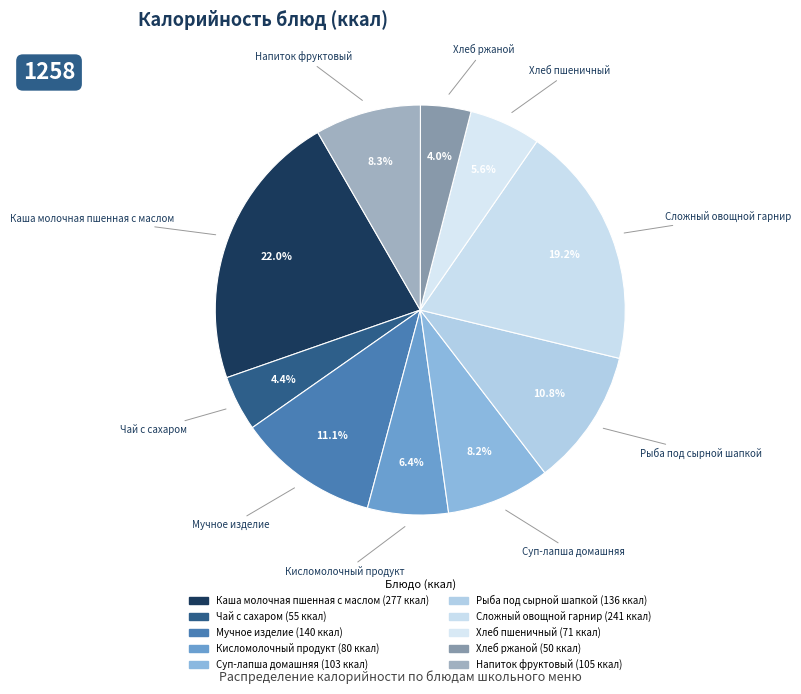

Rank the categories by value from highest to lowest.

Каша молочная пшенная с маслом, Сложный овощной гарнир, Мучное изделие, Рыба под сырной шапкой, Напиток фруктовый, Суп-лапша домашняя, Кисломолочный продукт, Хлеб пшеничный, Чай с сахаром, Хлеб ржаной